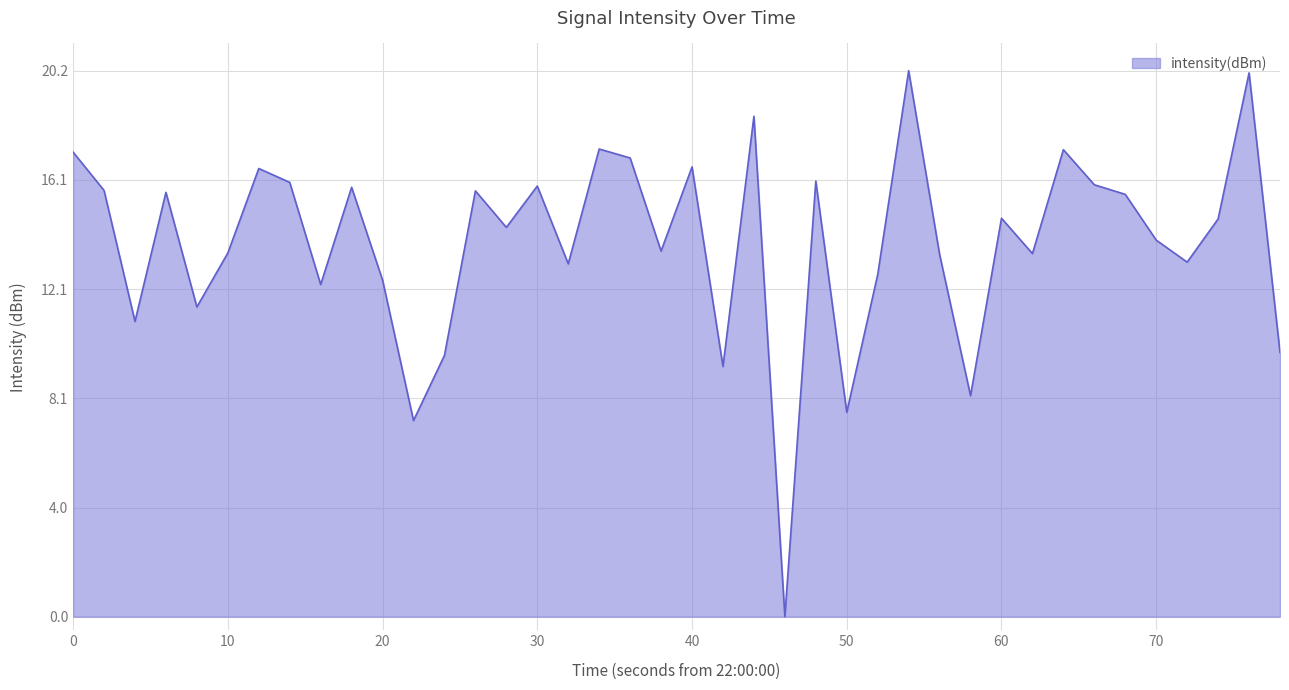

What is the maximum value shown in the chart?

20.2